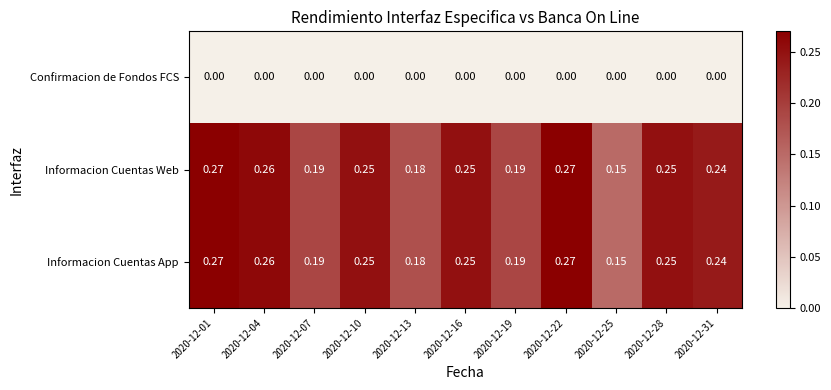

Is the value of Confirmacion de Fondos FCS at 2020-12-07 greater than the value of Informacion Cuentas App at 2020-12-10?

No